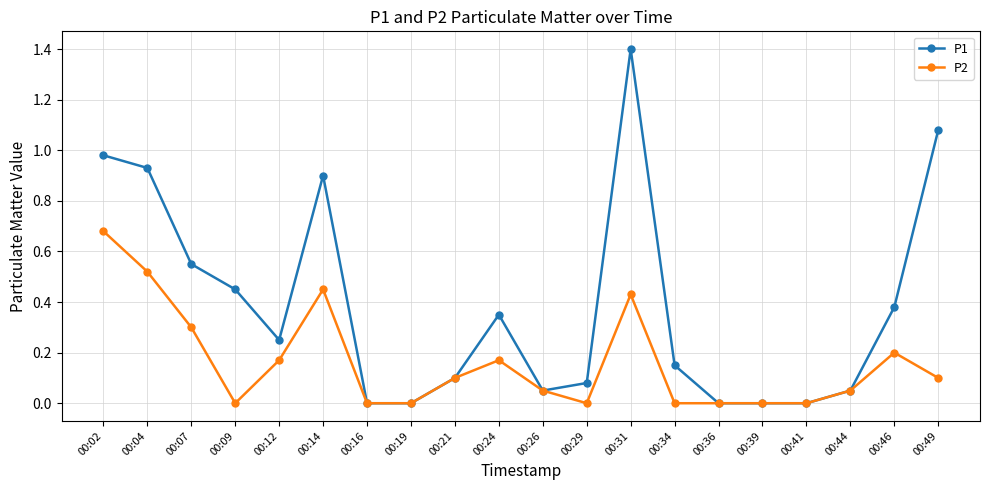

At which label does P2 reach its peak?

00:02